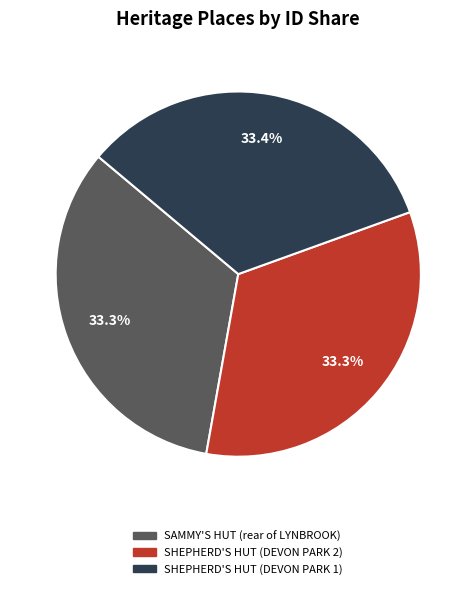

What portion of the pie excludes SHEPHERD'S HUT (DEVON PARK 1)?

66.6%